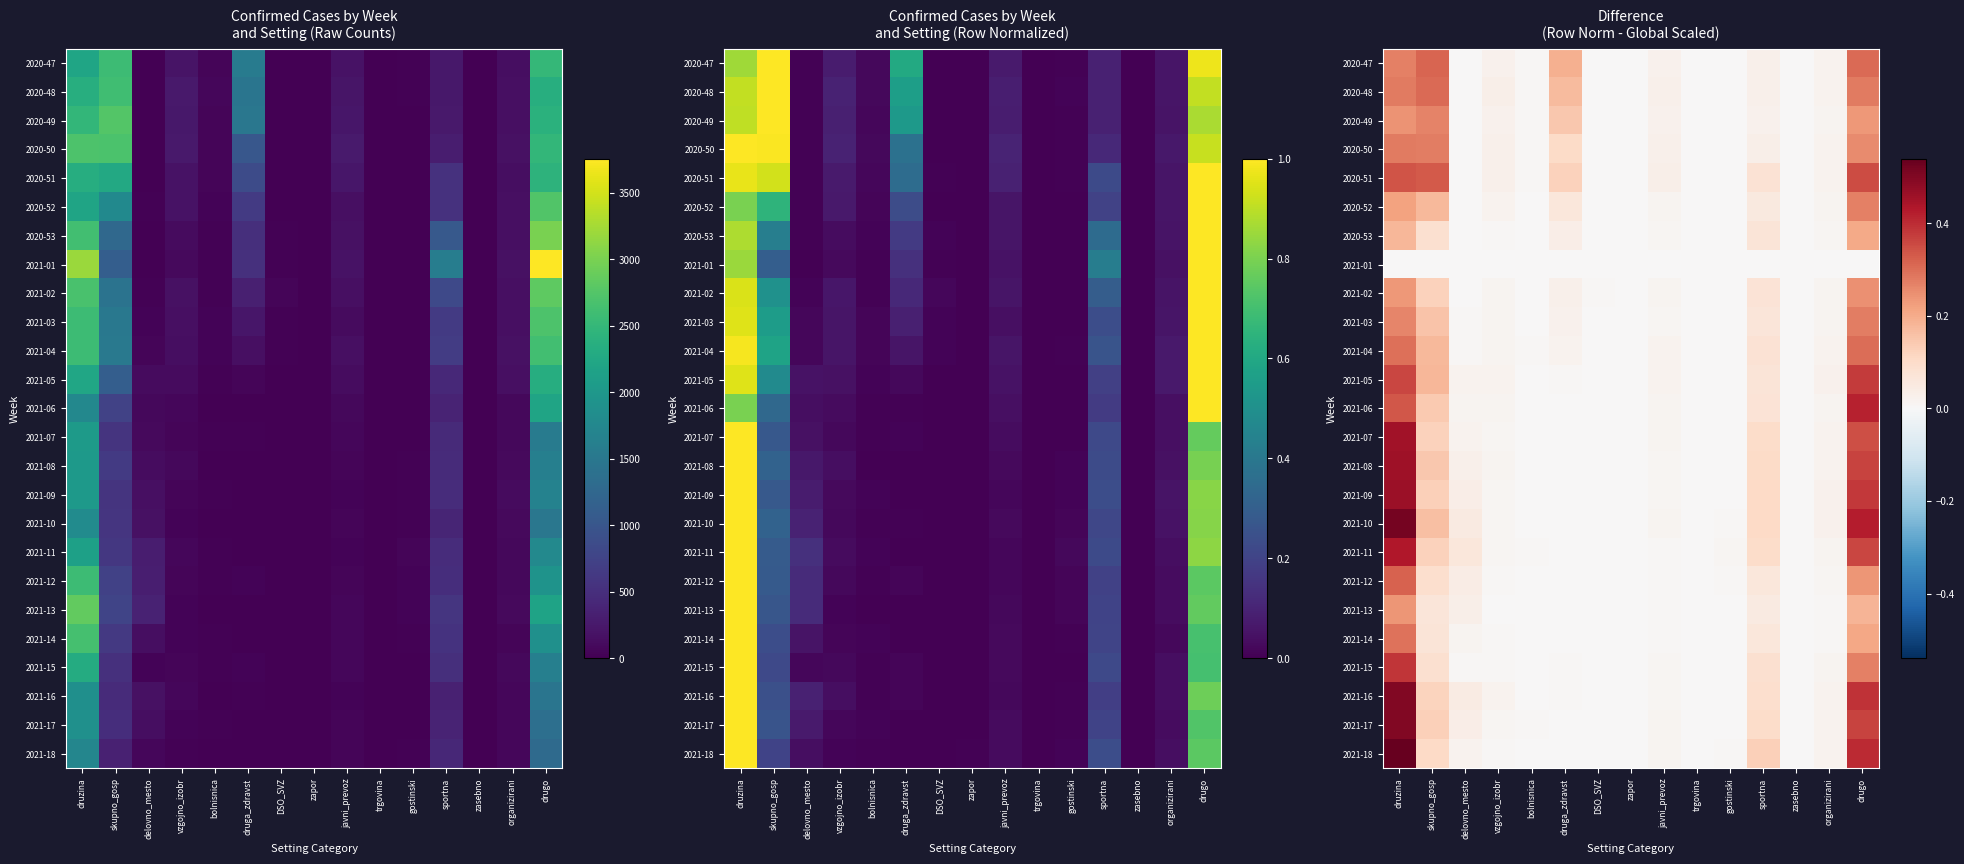

Is the value of 2021-11 at delovno_mesto greater than the value of 2021-08 at druzina?

No